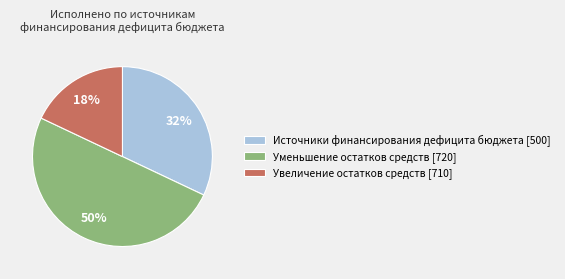

To the nearest percent, what is the difference between the largest and smallest slice percentages?

32%